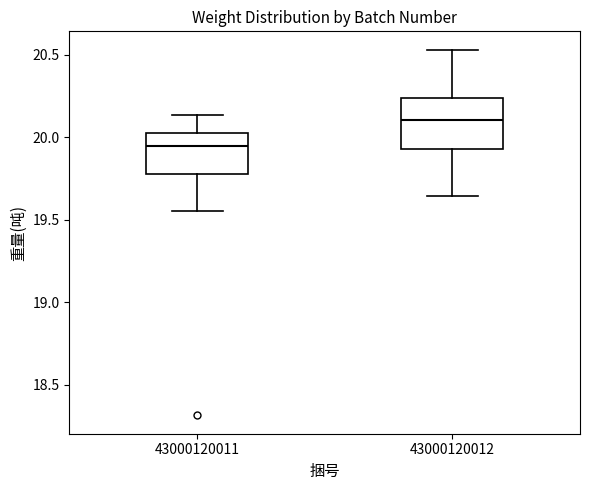

Reading left to right, read every box against the y-axis: the position of its median line, the range the box covers, and the ends of its whiskers. The values are not printed on the chart, so give them approximately, as read against the axis.

43000120011: median 19.95, box 19.80 to 20.05, whiskers 19.55 to 20.15
43000120012: median 20.10, box 19.95 to 20.25, whiskers 19.65 to 20.55